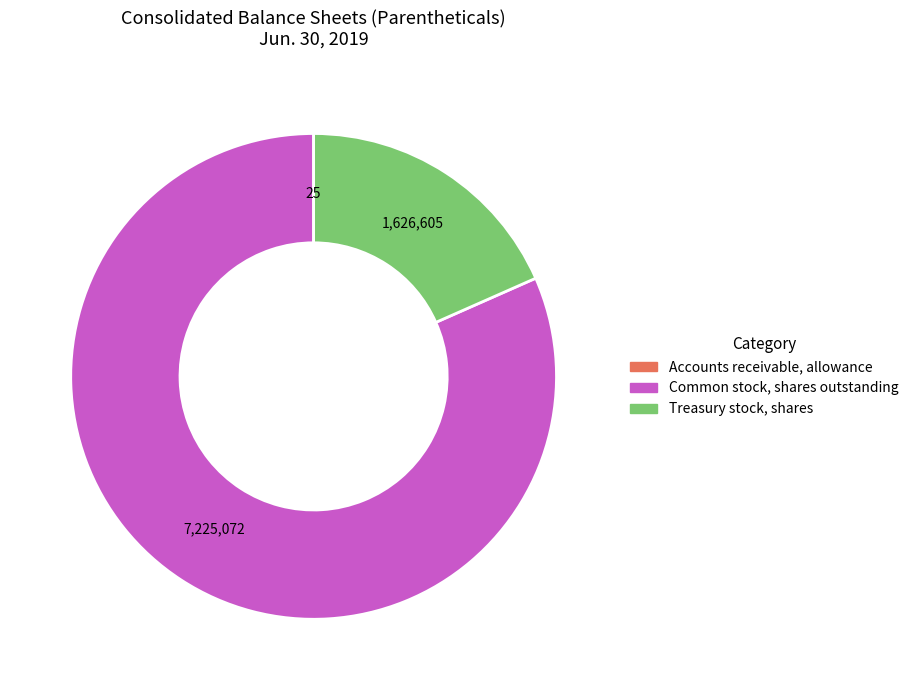

Which slice is the largest?

Common stock, shares outstanding